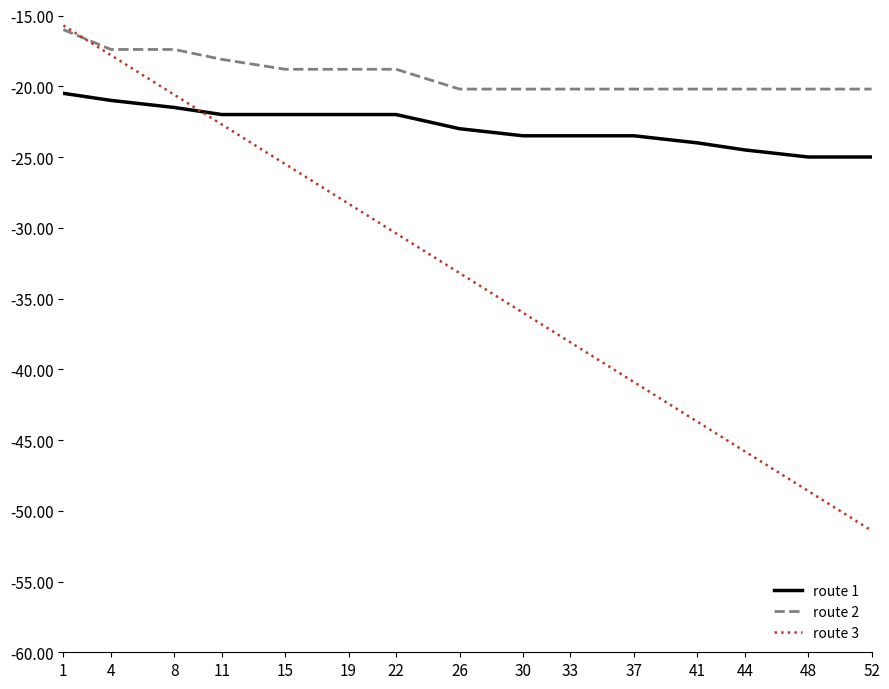

List the labels in order of route 3 value, largest first.

1, 4, 8, 11, 15, 19, 22, 26, 30, 33, 37, 41, 44, 48, 52